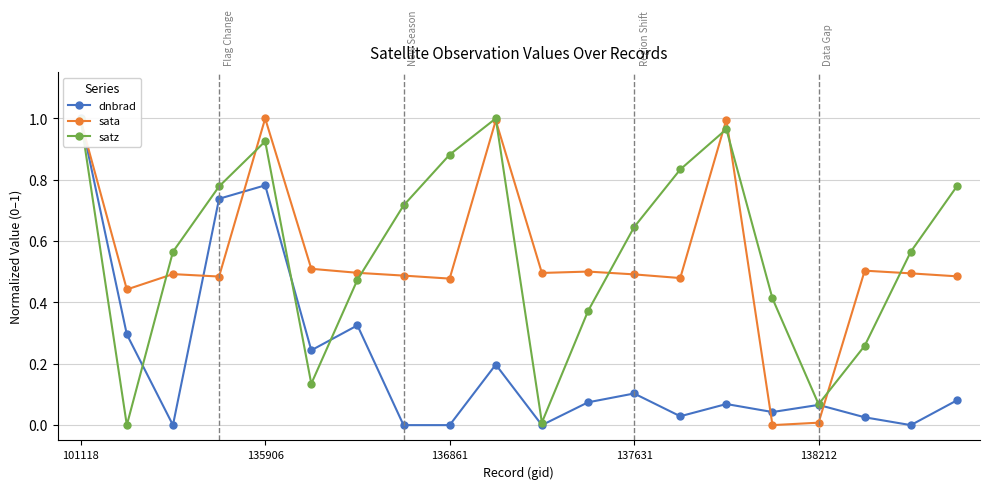

The satz series shows 0.4 at 135906. True or false?

False